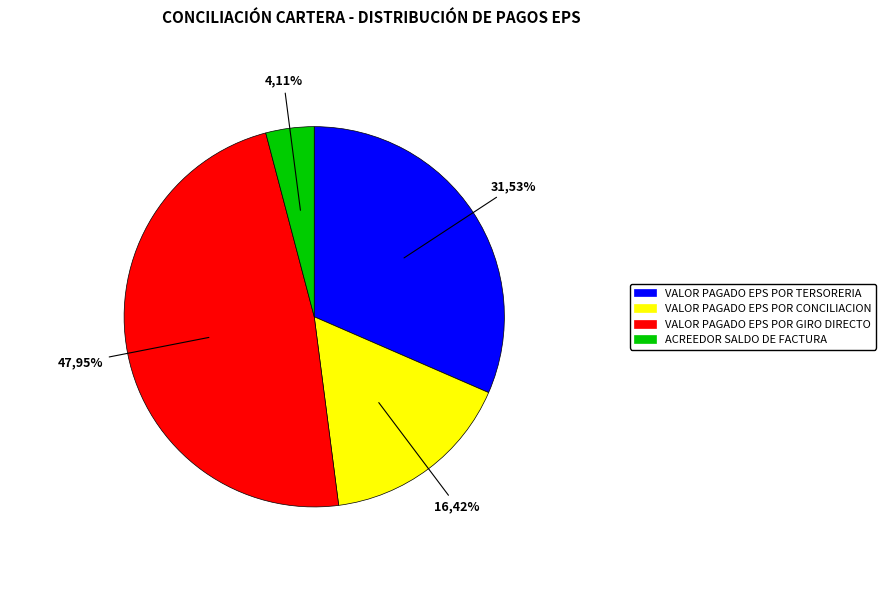

Do VALOR PAGADO EPS POR CONCILIACION and VALOR PAGADO EPS POR TERSORERIA together represent more than half of the pie?

No